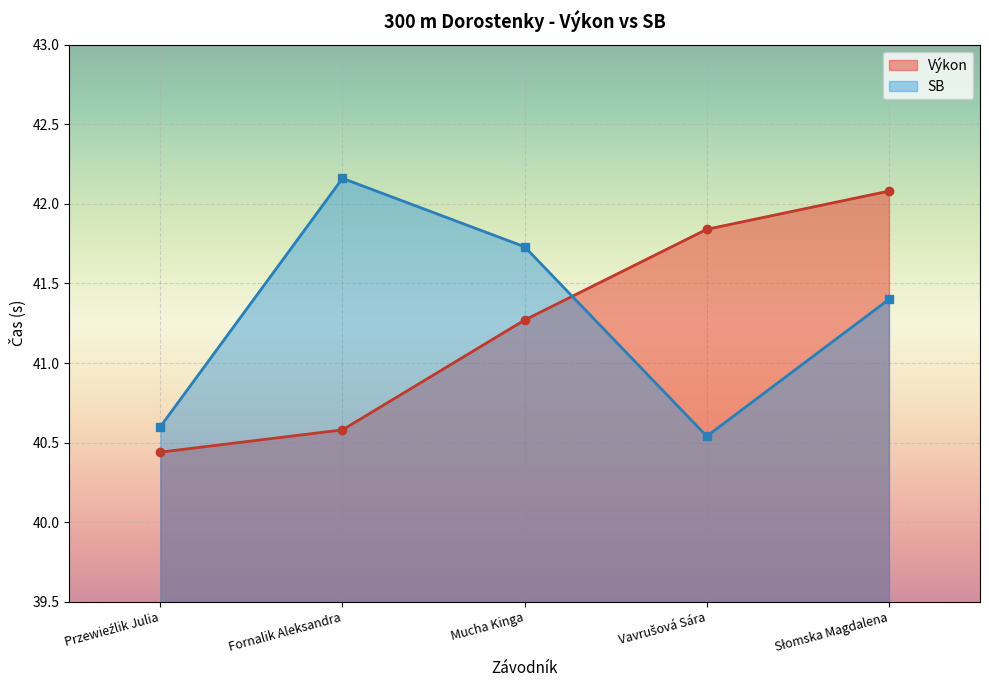

At which label is Výkon closest to 41?

Mucha Kinga